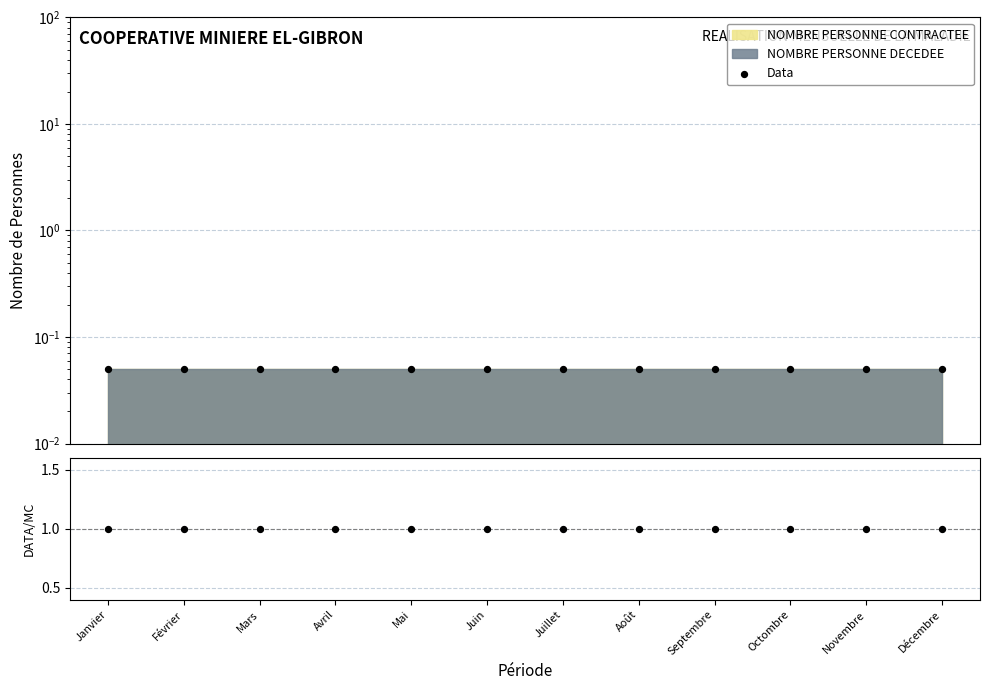

At how many categories does at least one series exceed 0?

12